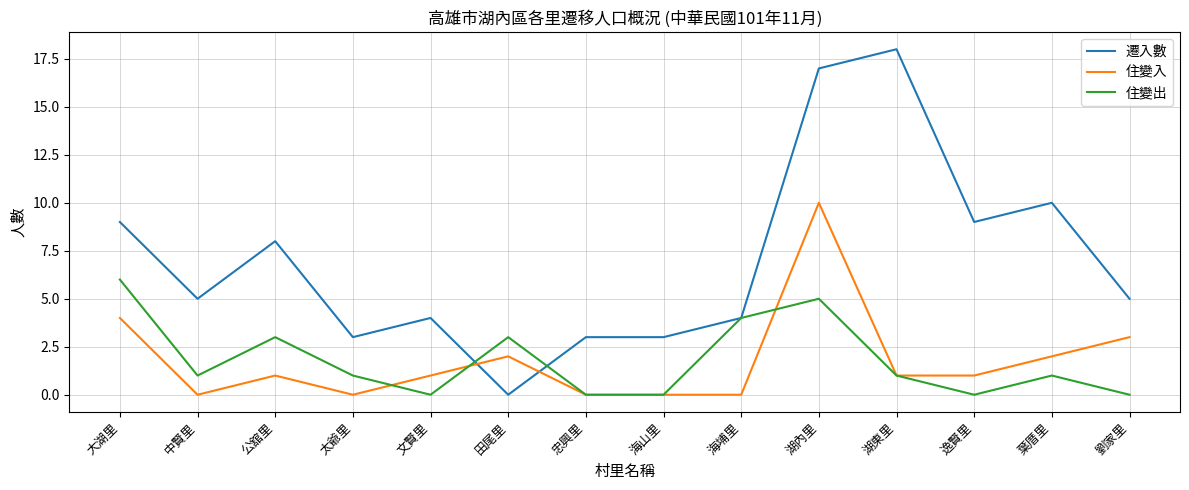

What position from the left is 逸賢里?

12